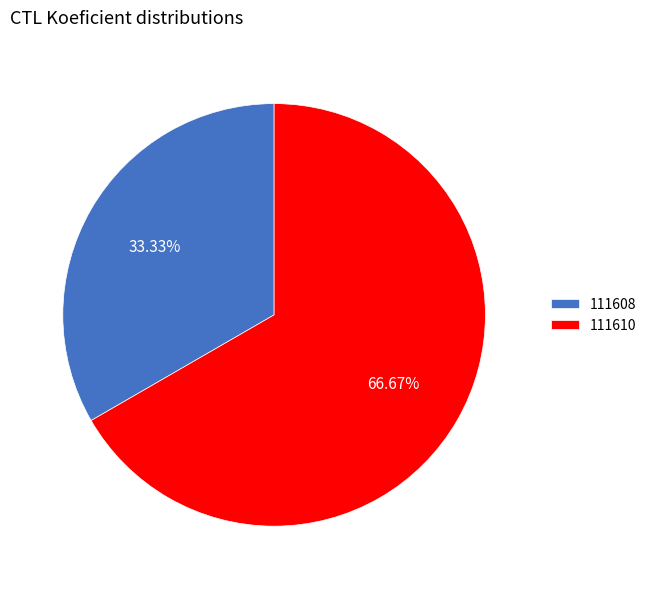

What is the largest slice in the pie chart?

111610